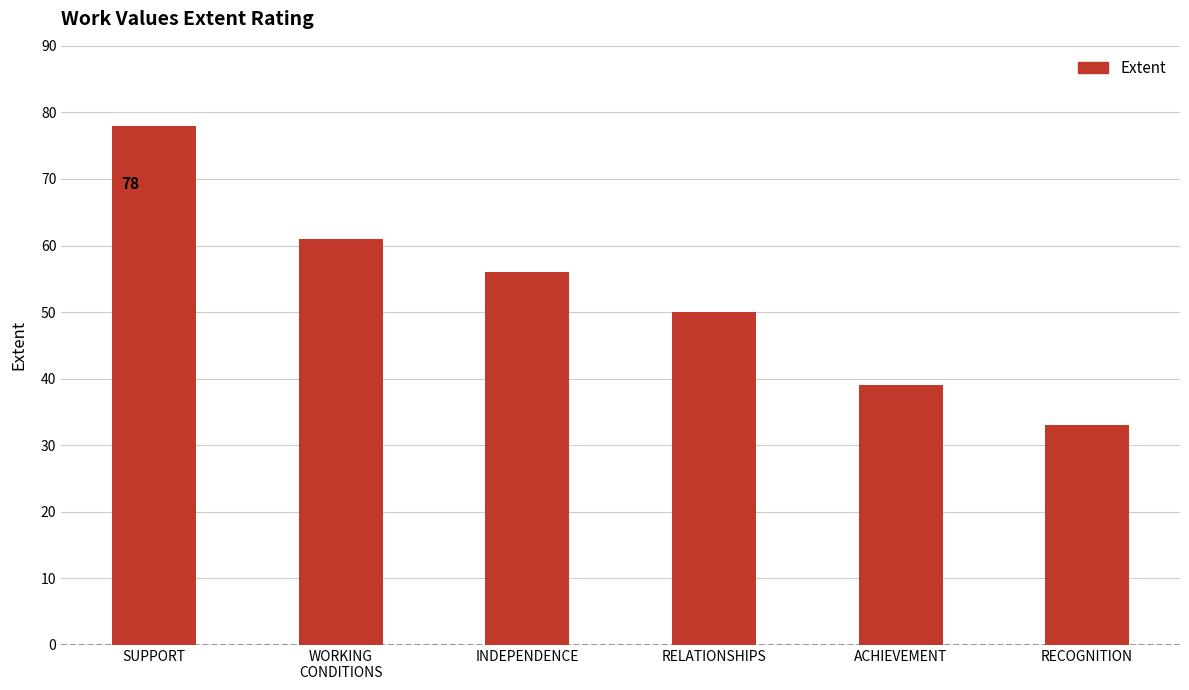

What is the difference between the values at ACHIEVEMENT and RELATIONSHIPS?

11